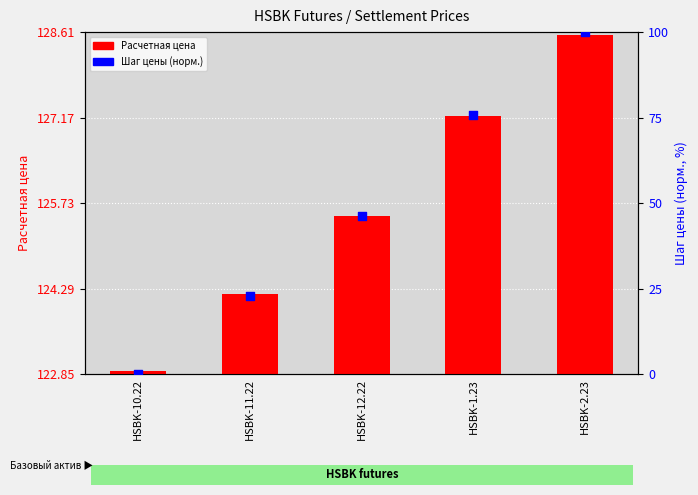

At how many categories does at least one series exceed 89?

5